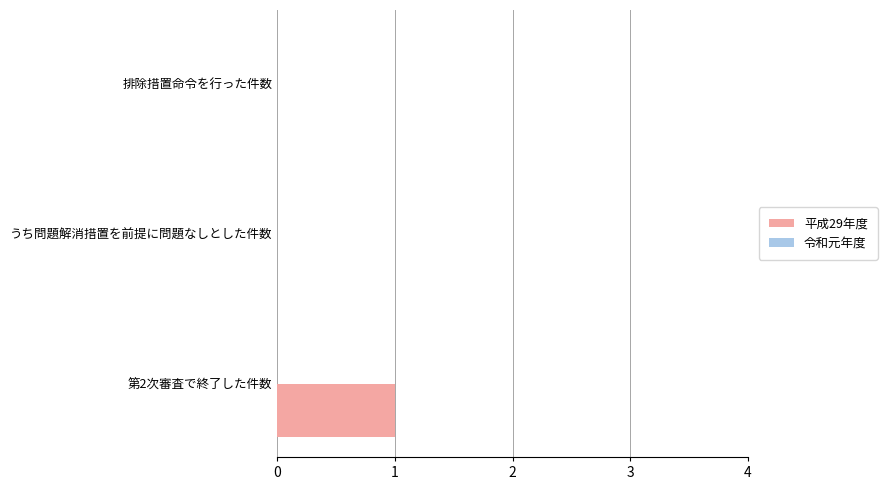

Which category has the highest value across all series?

第2次審査で終了した件数